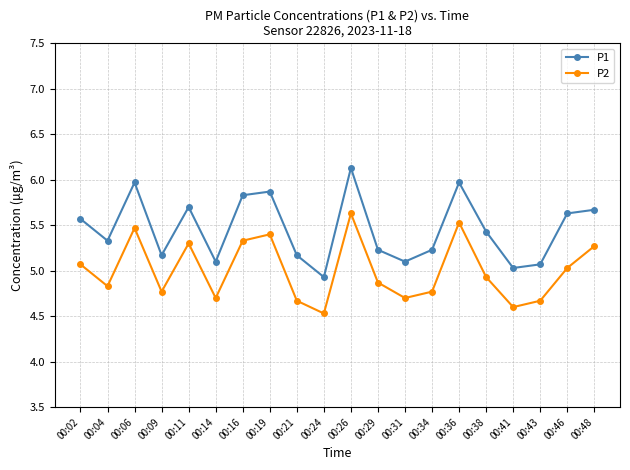

The value of P2 at 00:36 is 5.5. True or false?

True